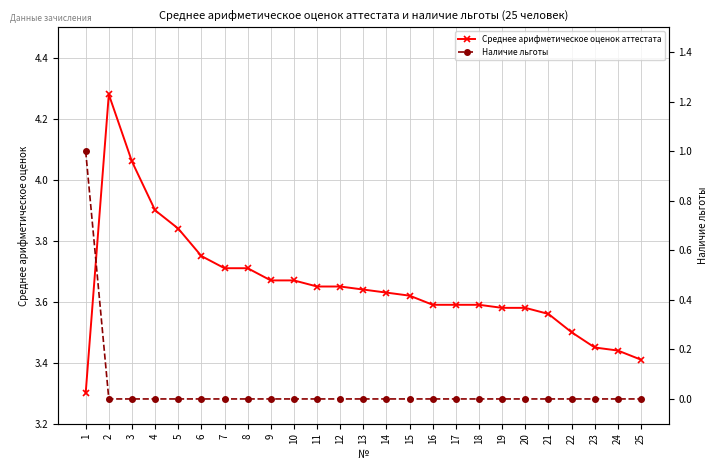

Reading left to right, list all the values displayed in this chart.

Среднее арифметическое оценок аттестата: 3.3	4.3	4.1	3.9	3.8	3.8	3.7	3.7	3.7	3.7	3.6	3.6	3.6	3.6	3.6	3.6	3.6	3.6	3.6	3.6	3.6	3.5	3.5	3.4	3.4
Наличие льготы: 1.0	0.0	0.0	0.0	0.0	0.0	0.0	0.0	0.0	0.0	0.0	0.0	0.0	0.0	0.0	0.0	0.0	0.0	0.0	0.0	0.0	0.0	0.0	0.0	0.0